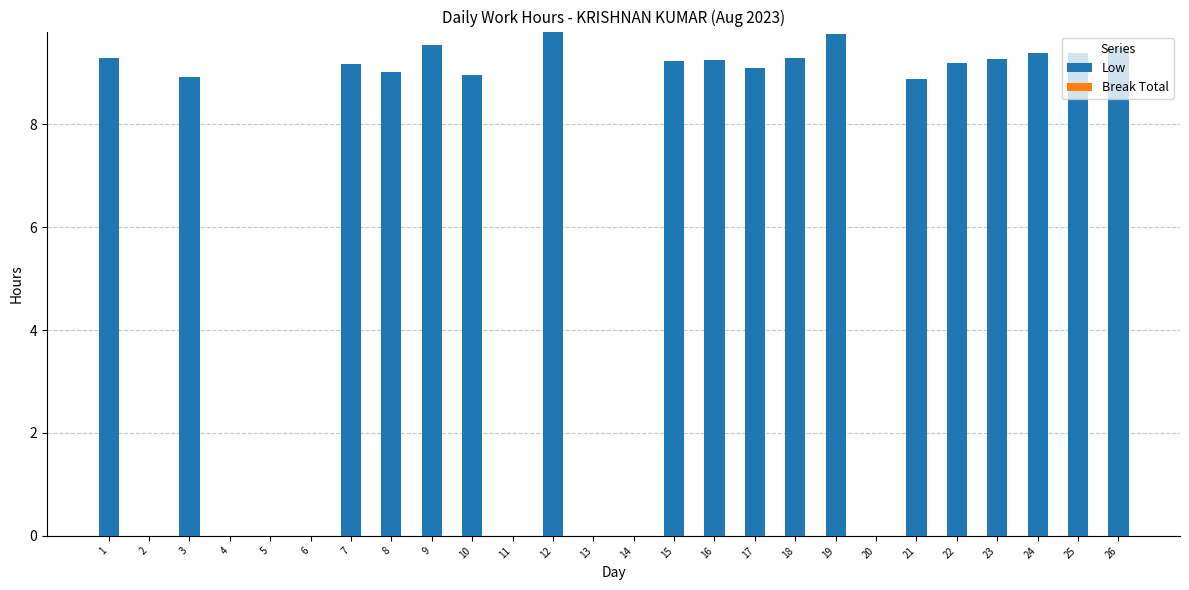

What is the change in value from 17 to 20?

-9.1